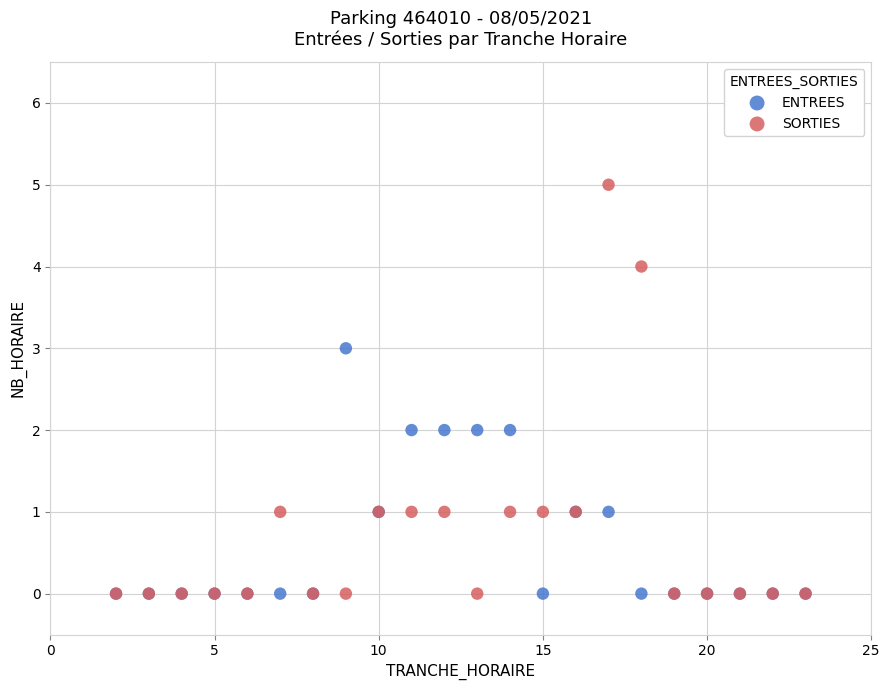

What are all the series names shown in the legend?

ENTREES, SORTIES